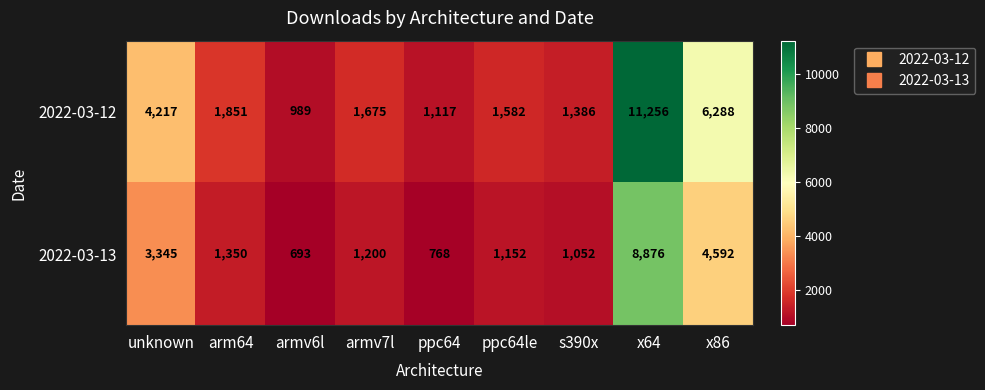

Where does the 2022-03-12 series first go above 1675?

unknown